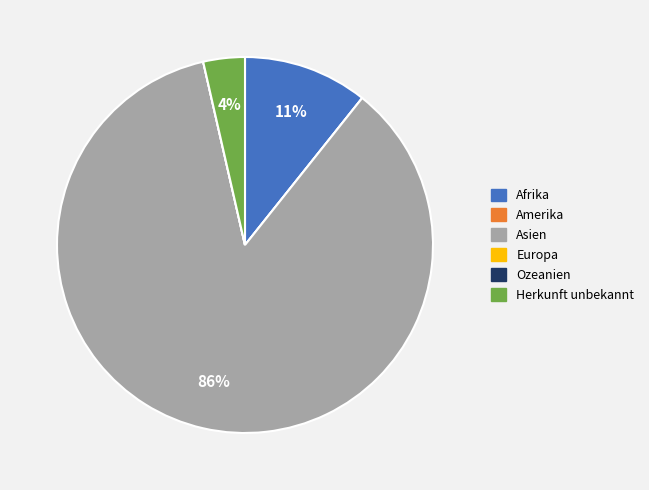

True or false: Afrika accounts for 21% of the total.

False